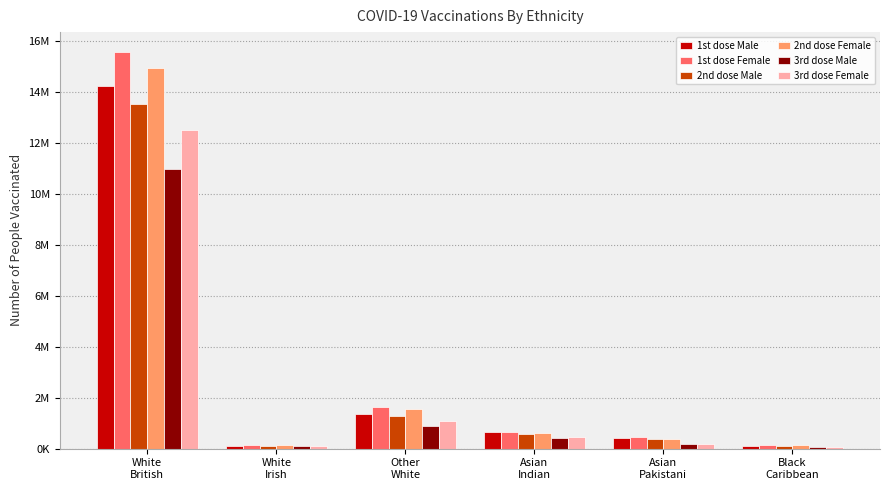

What is the label of the 6th bar from the right?

White
British